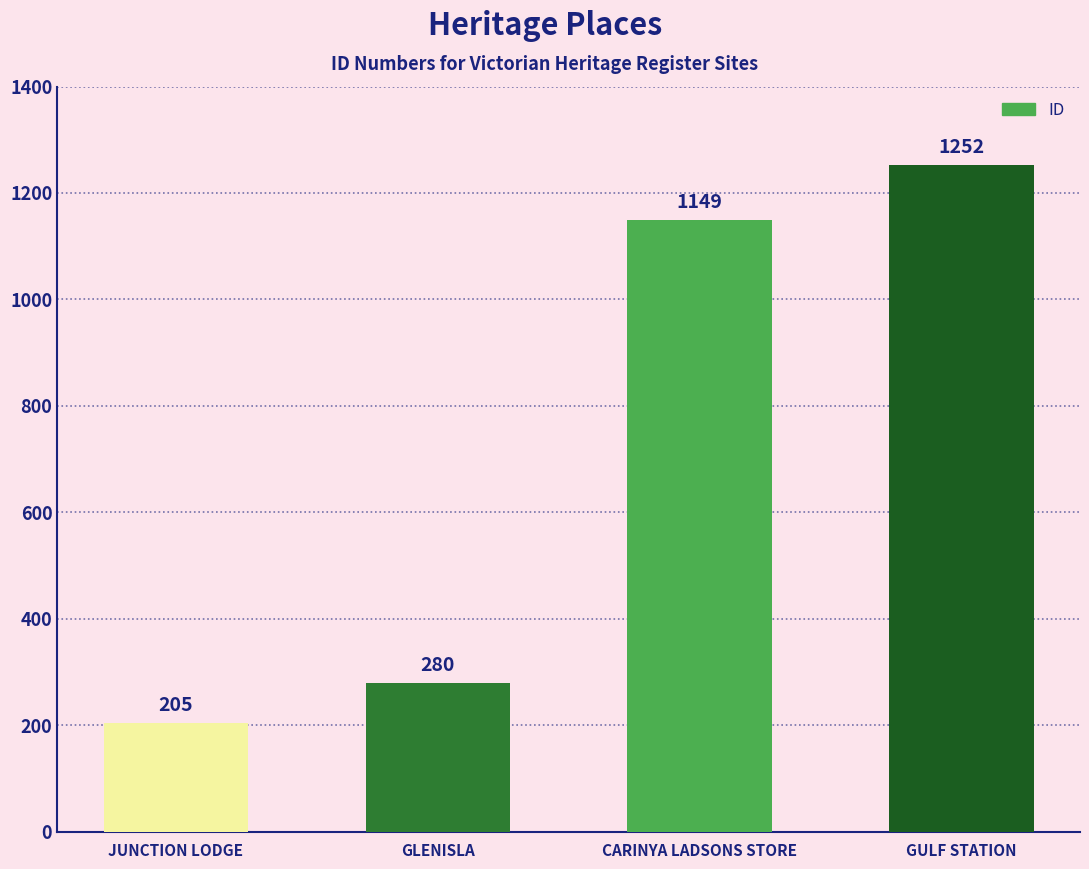

Approximately how many times larger is the value at GULF STATION compared to CARINYA LADSONS STORE?

1.1